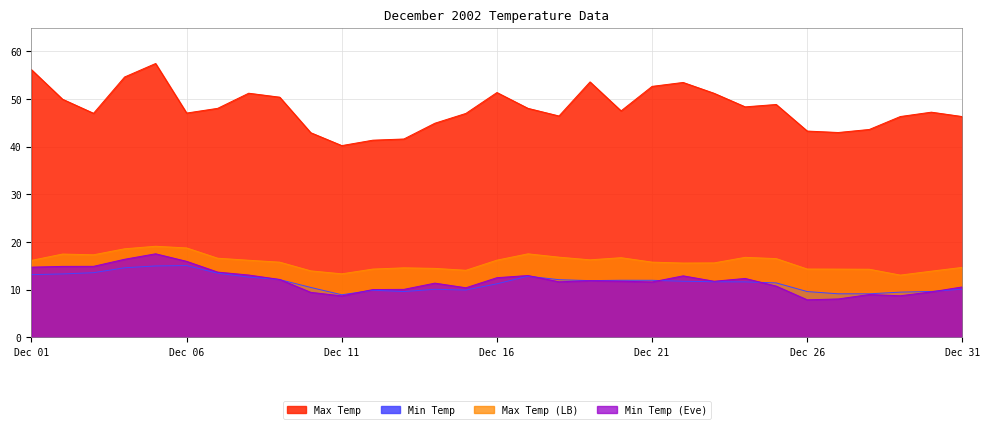

Does the chart display data point markers on the line(s)?

No